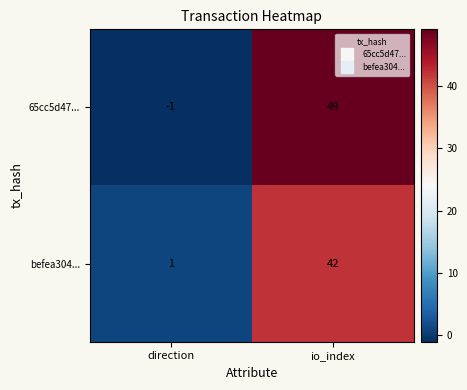

At how many categories does at least one series exceed 26?

1